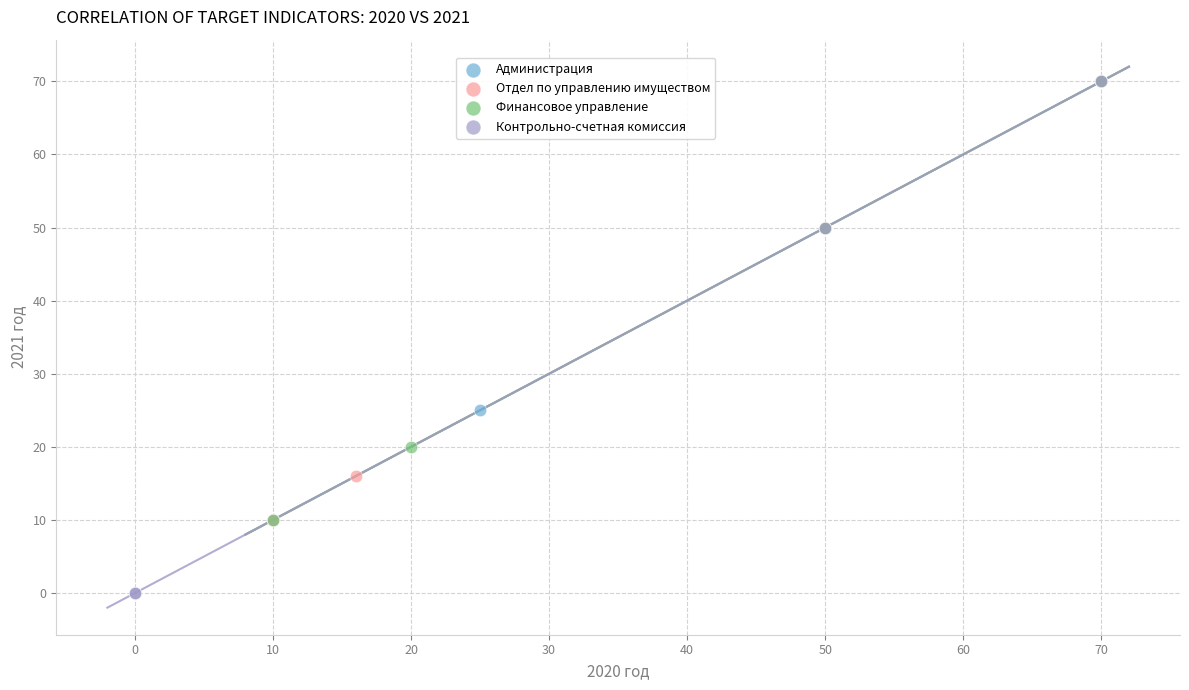

Which series contains the lowest Y value?

Контрольно-счетная комиссия